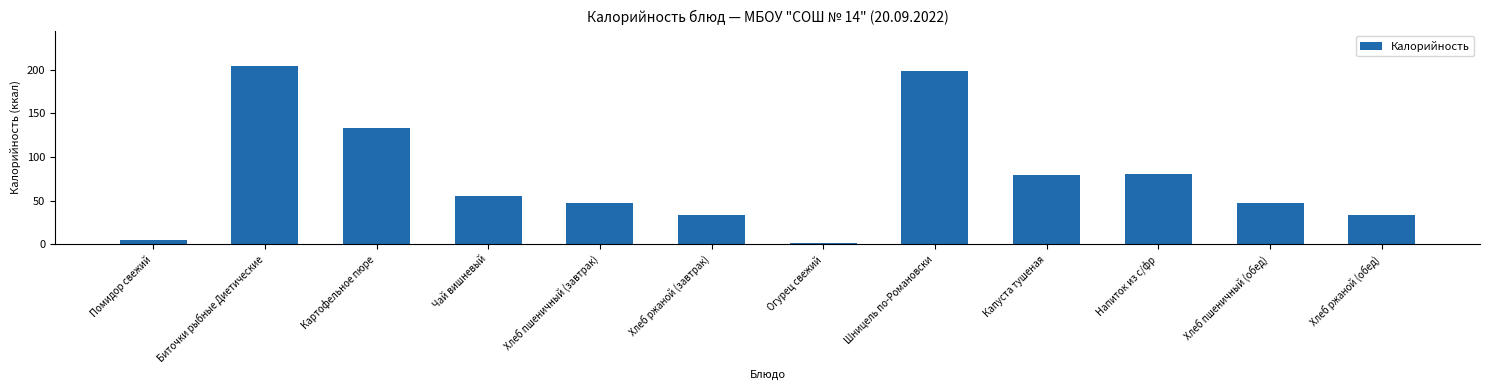

How many bars are there in total?

12